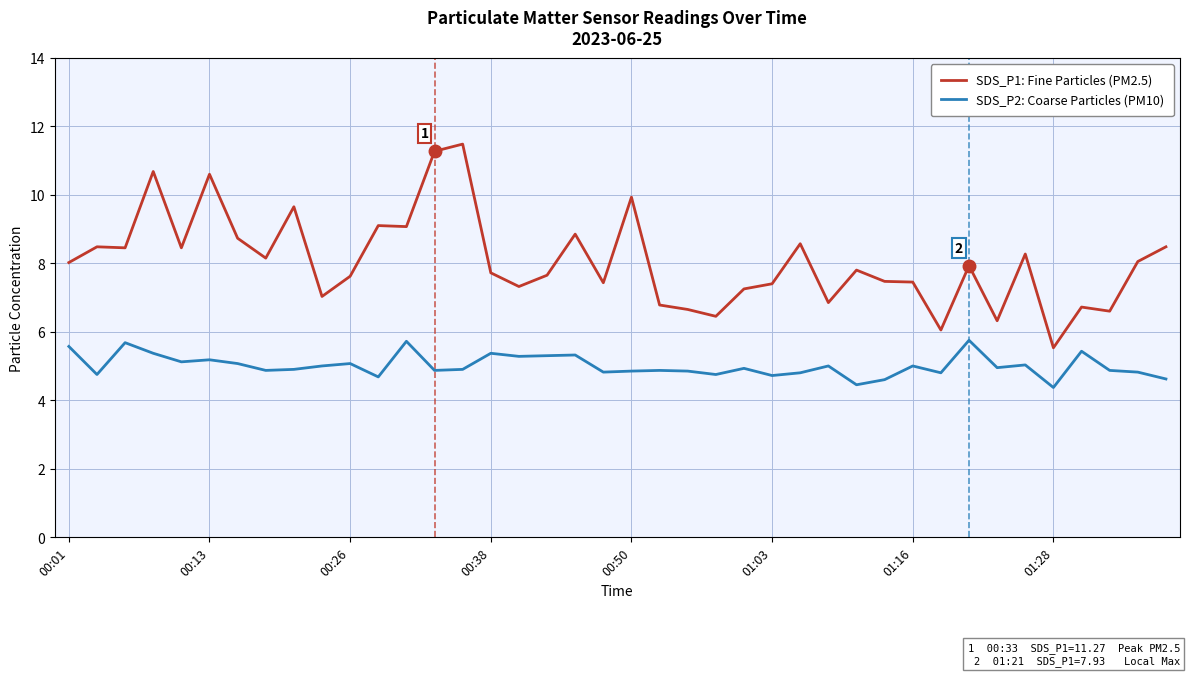

Which series has the largest range (max minus min)?

SDS_P1: Fine Particles (PM2.5)